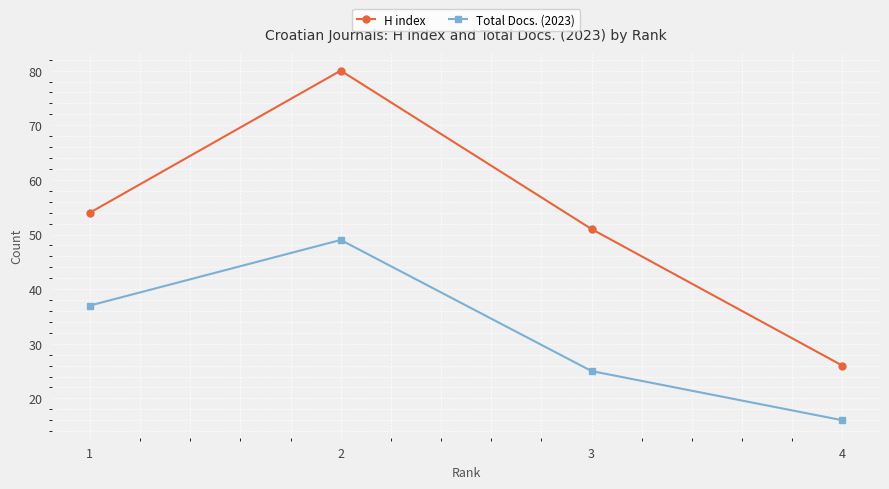

In H index, how many points are higher than both neighbors (excluding endpoints)?

1